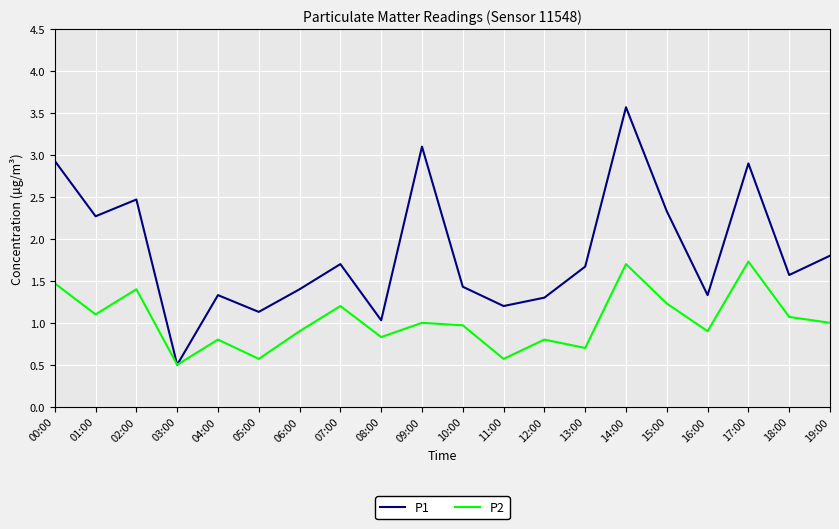

What is the spread (max minus min) of values at 08:00?

0.2